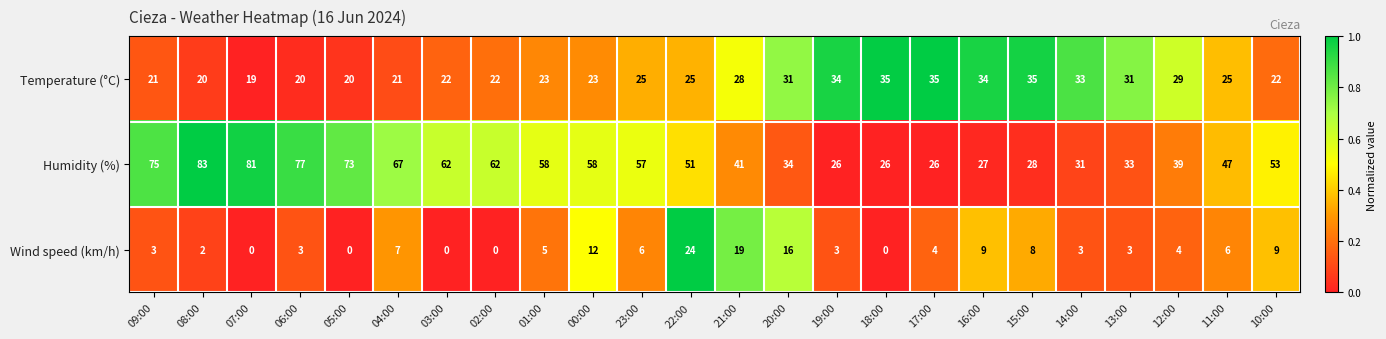

At which category is the sum across all series the highest?

08:00